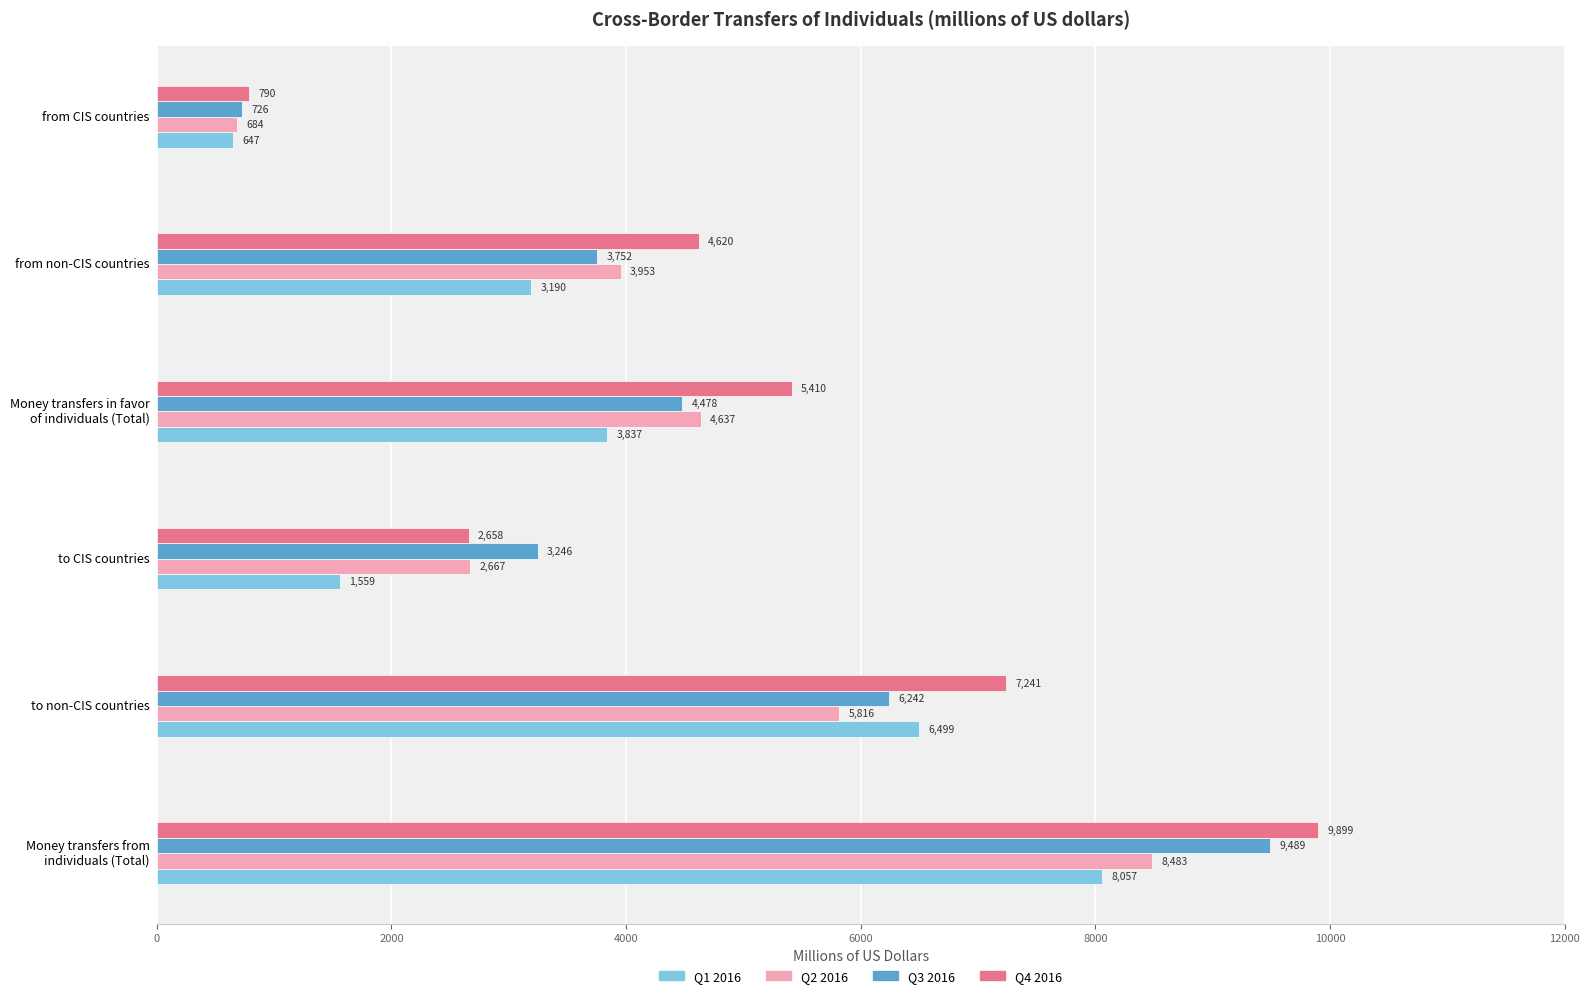

Rank the series at from non-CIS countries from highest to lowest value.

Q4 2016, Q2 2016, Q3 2016, Q1 2016